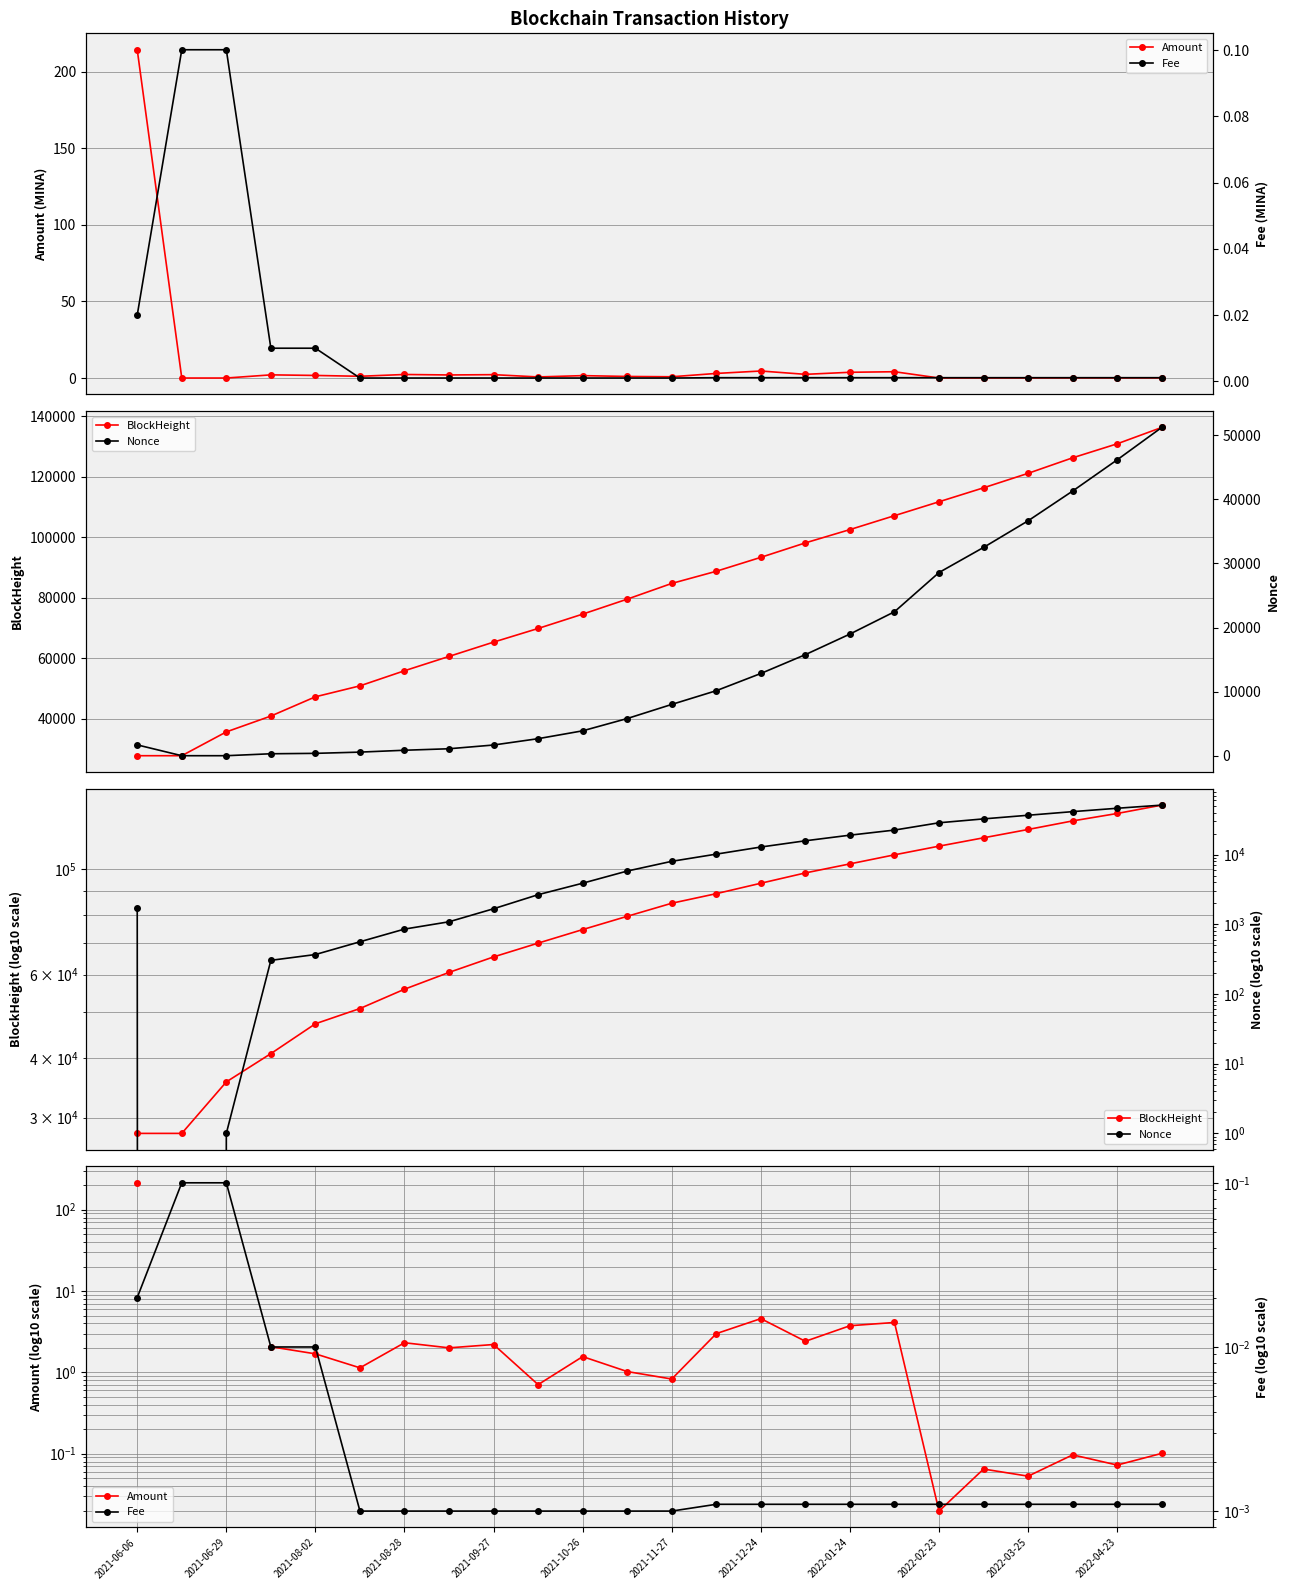

What is the value of the Nonce point at the 11th from the left?

3884.0